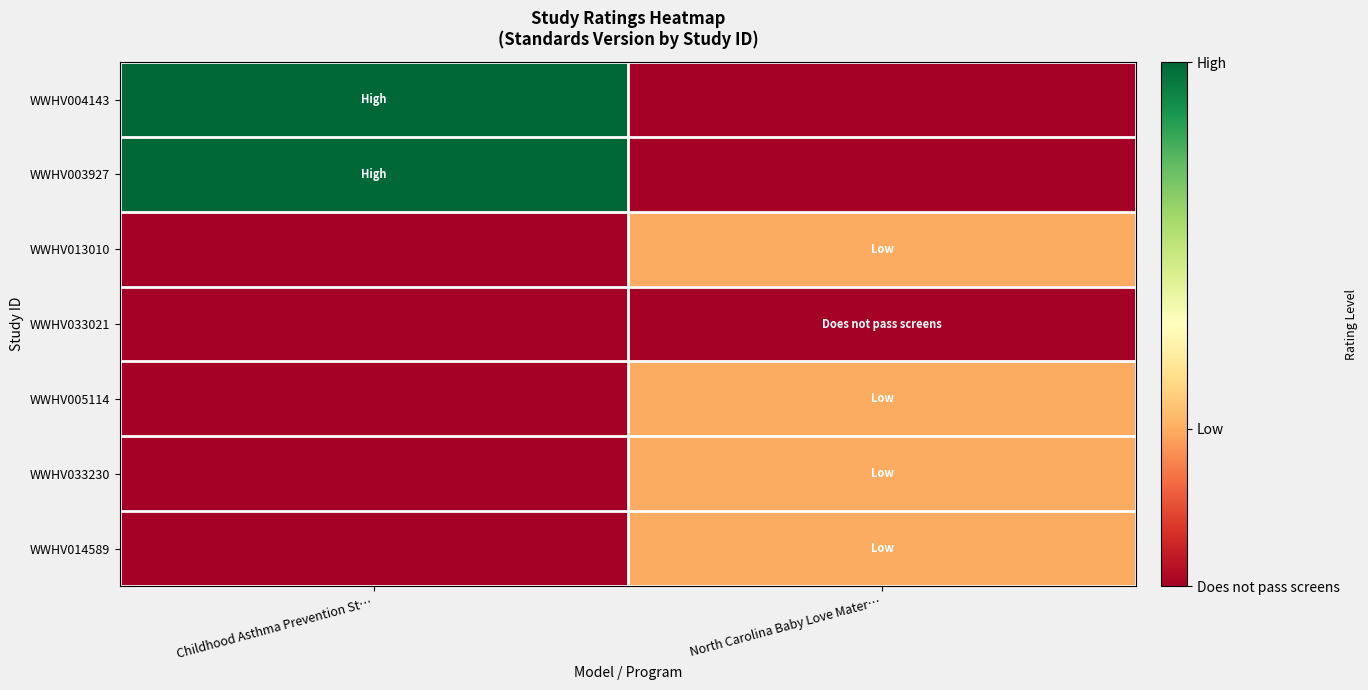

What is the total value across all series at North Carolina Baby Love Mater…?

1.2